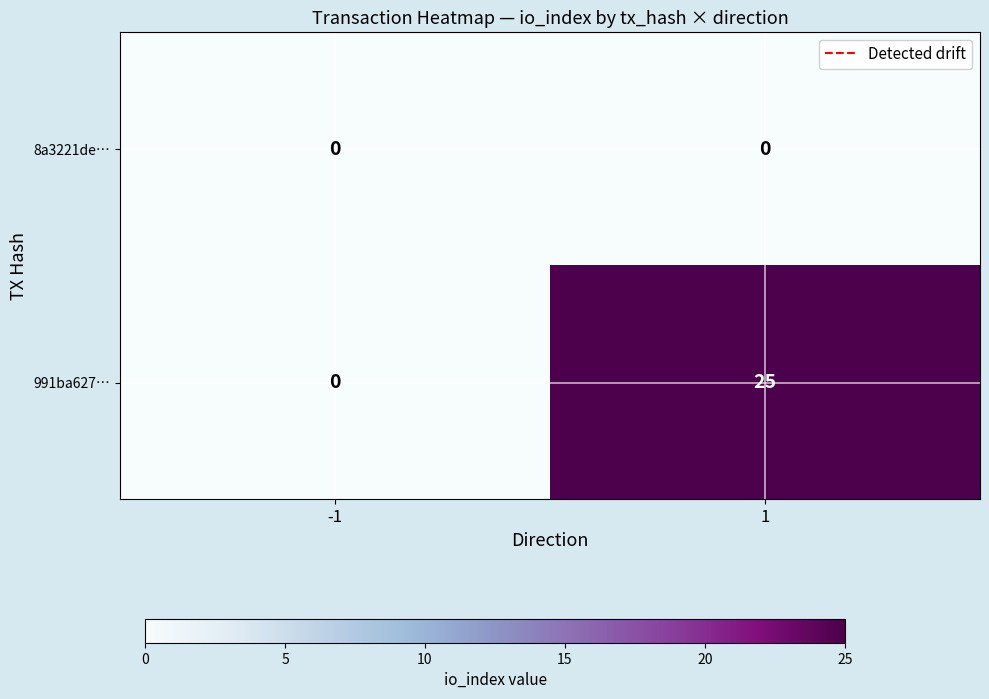

Rank the series by their maximum value, from highest to lowest.

991ba627…, 8a3221de…